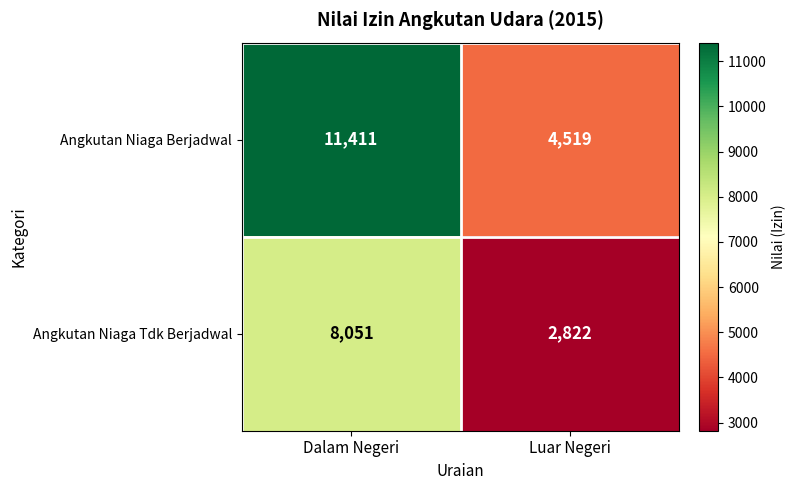

The value of Angkutan Niaga Berjadwal at Luar Negeri is 2022. True or false?

False